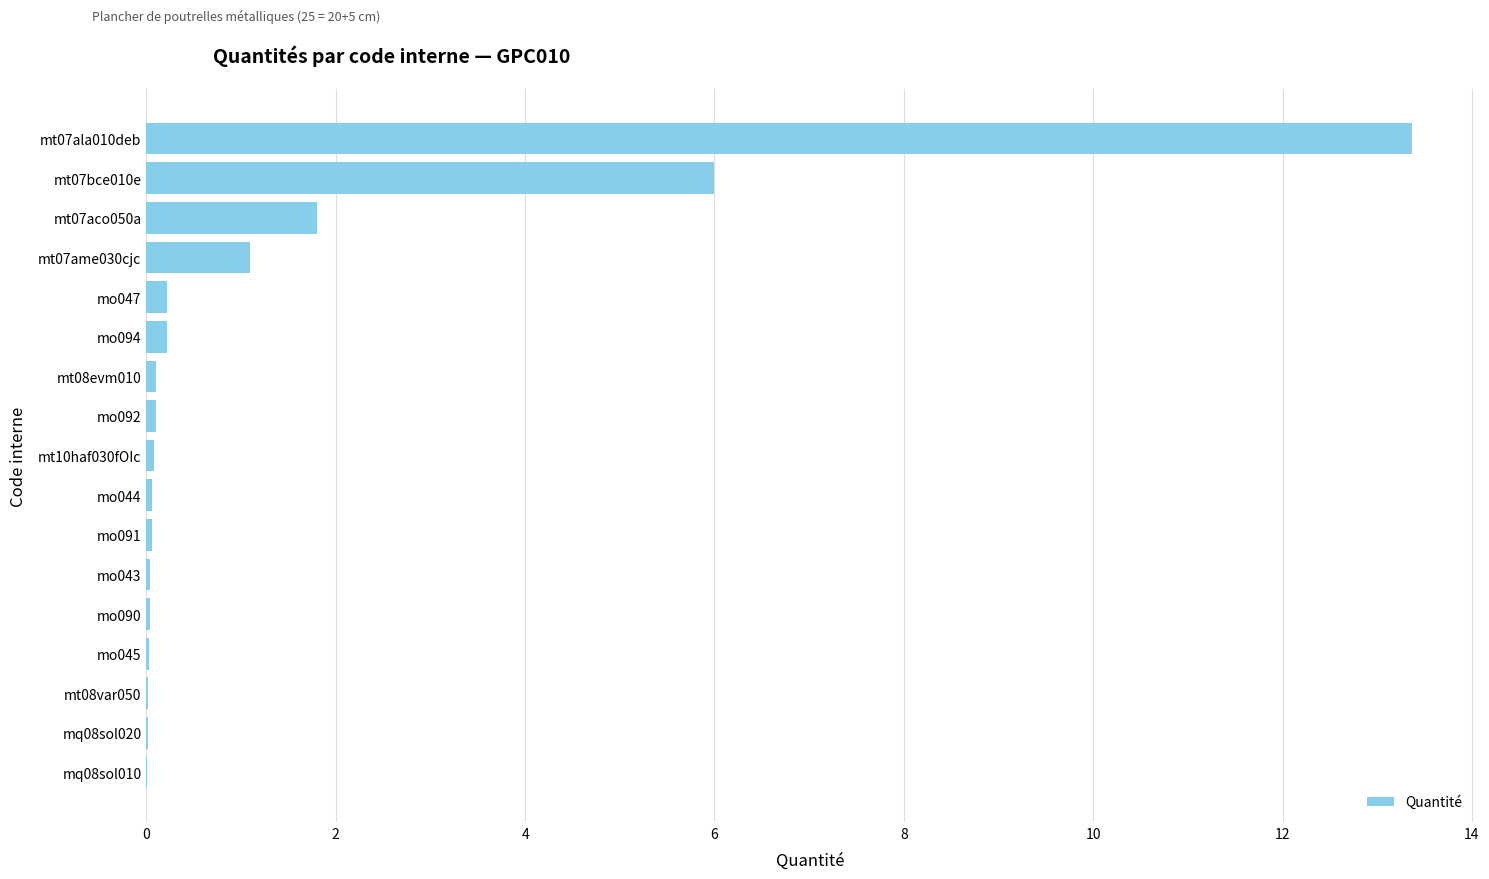

What is the sum of all values?

23.2